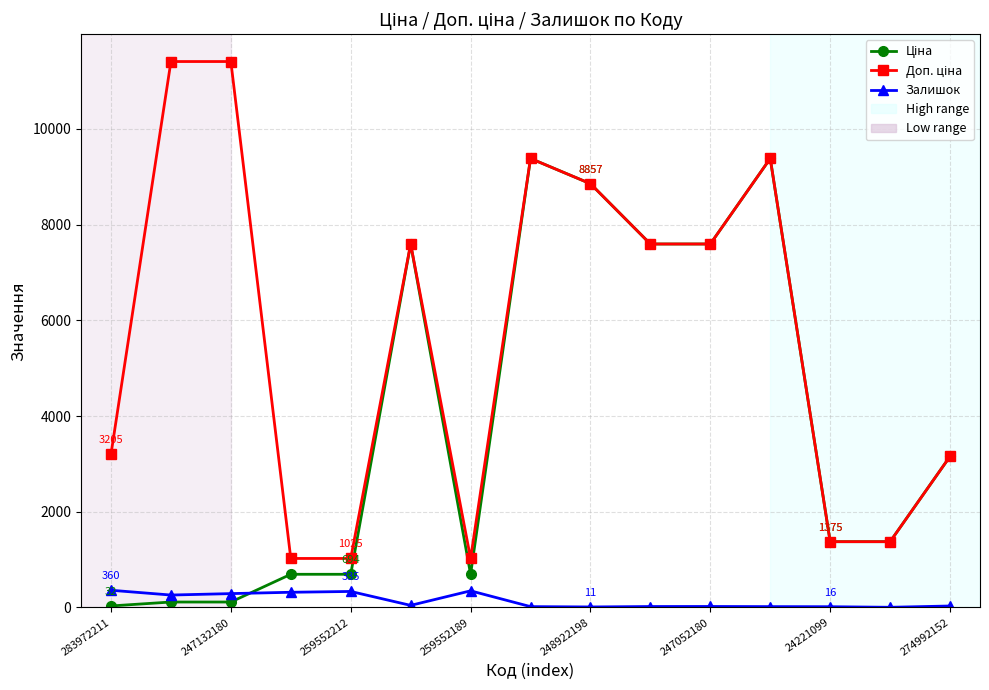

What is the value of the Залишок point at the 1st from the left?

360.0